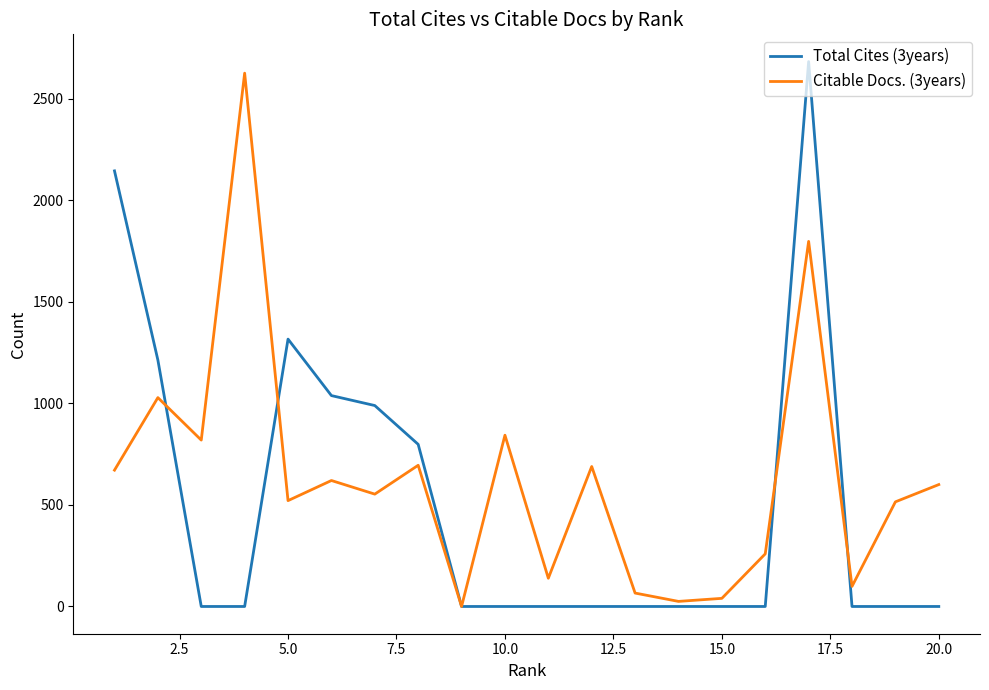

List the series in order of their overall mean, highest first.

Citable Docs. (3years), Total Cites (3years)